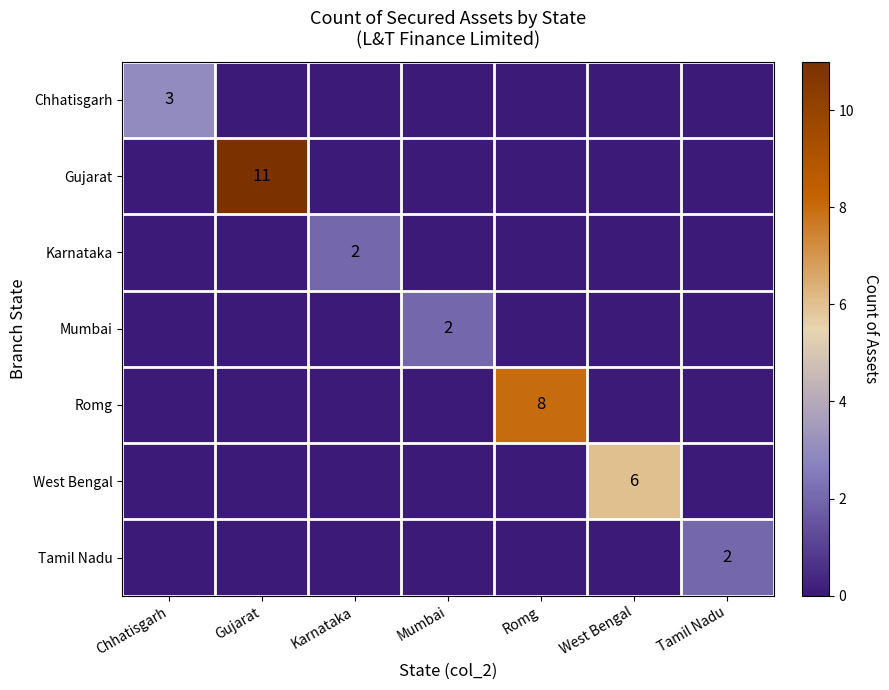

What is the difference between the maximum and minimum values in the Gujarat series?

11